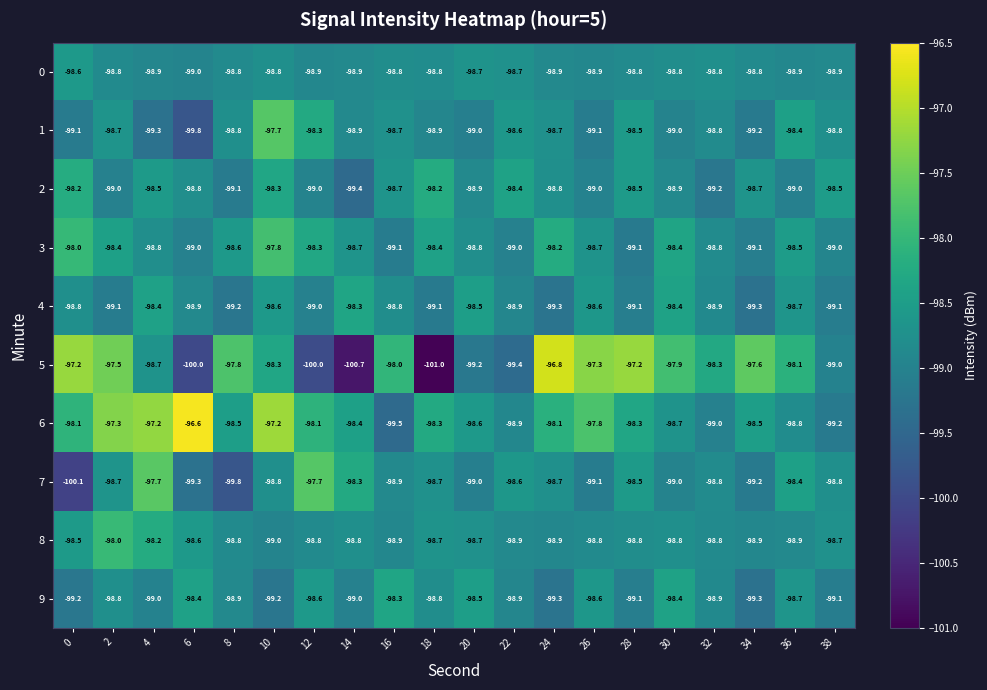

Which category has the highest value across all series?

6